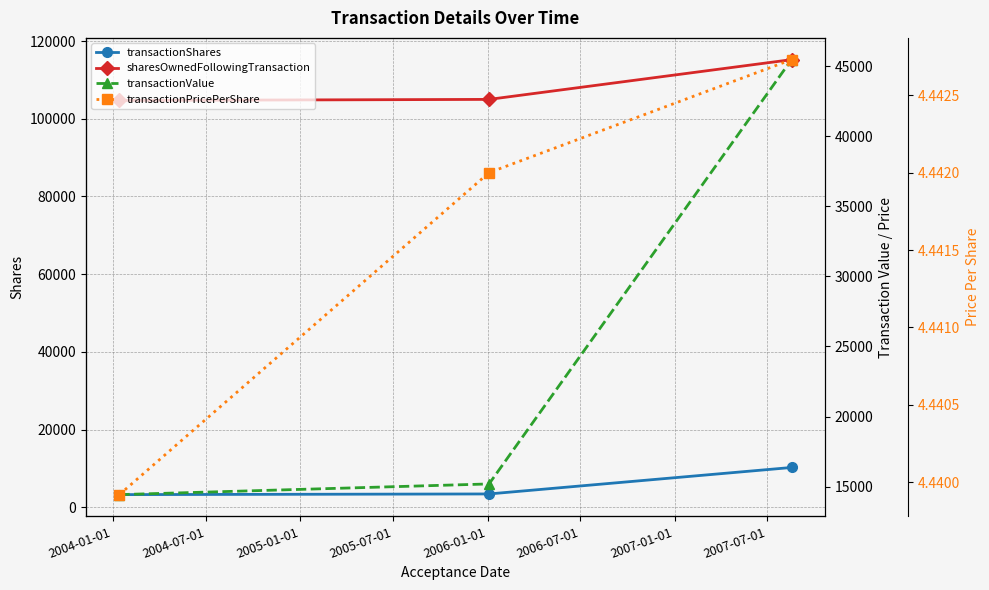

What is the maximum value for transactionShares?

10235